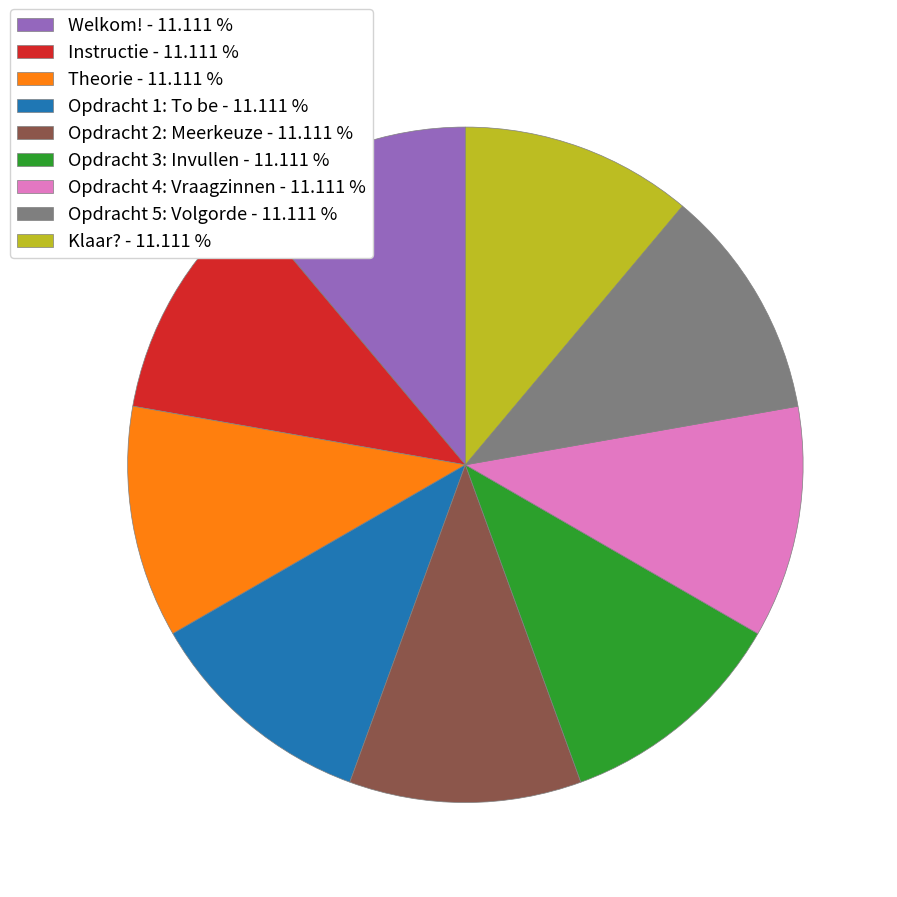

Count the number of slices in the pie.

9